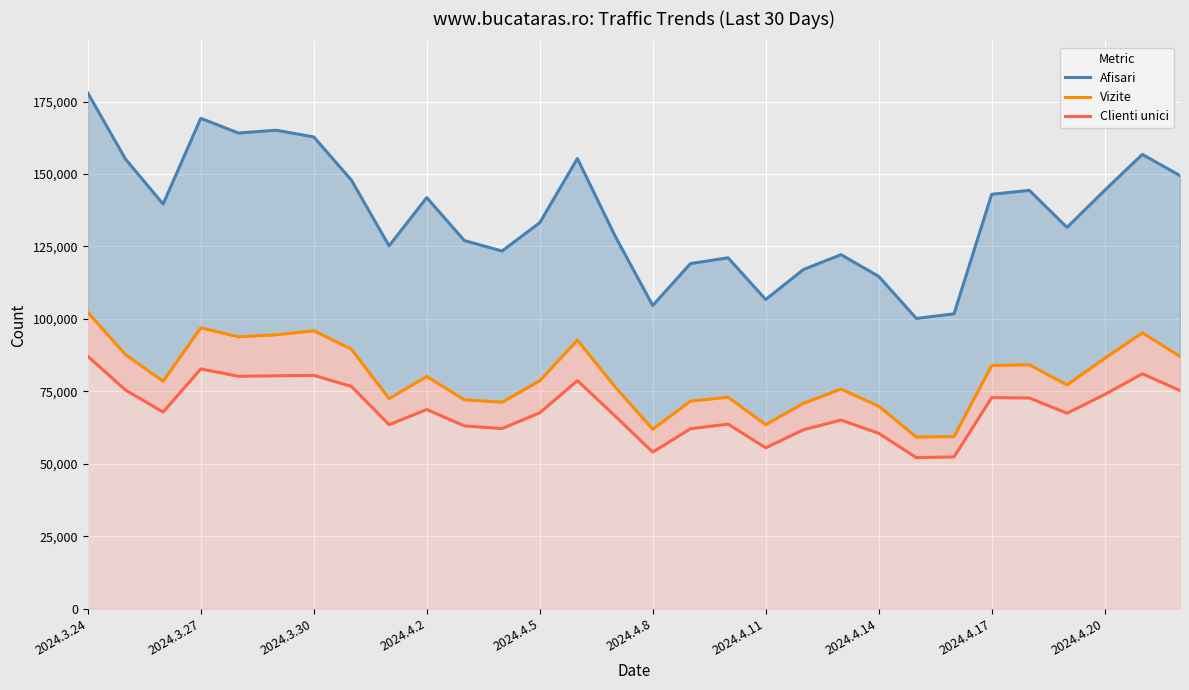

At which category does the chart reach its peak across all series?

2024.3.24